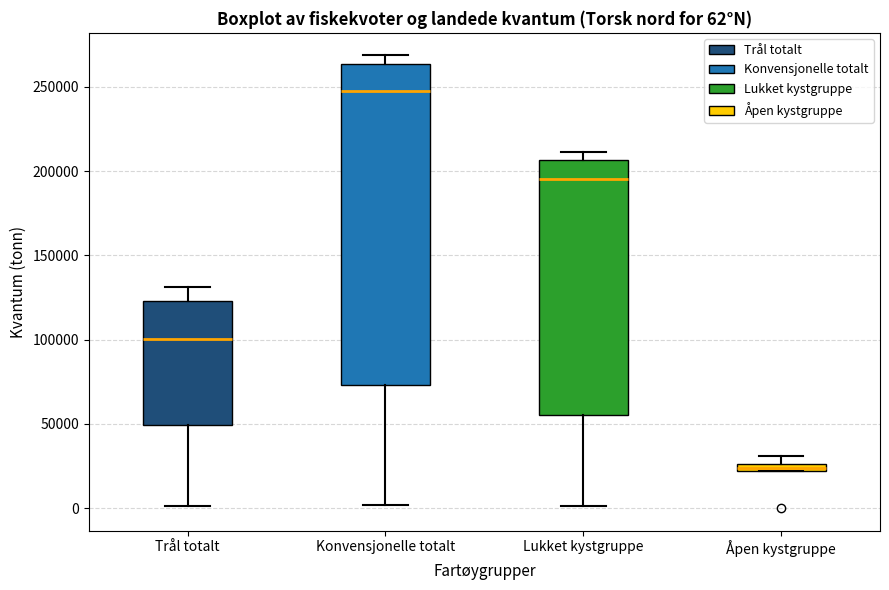

Comparing the boxes themselves (not the whiskers), which one is the tallest?

Konvensjonelle totalt